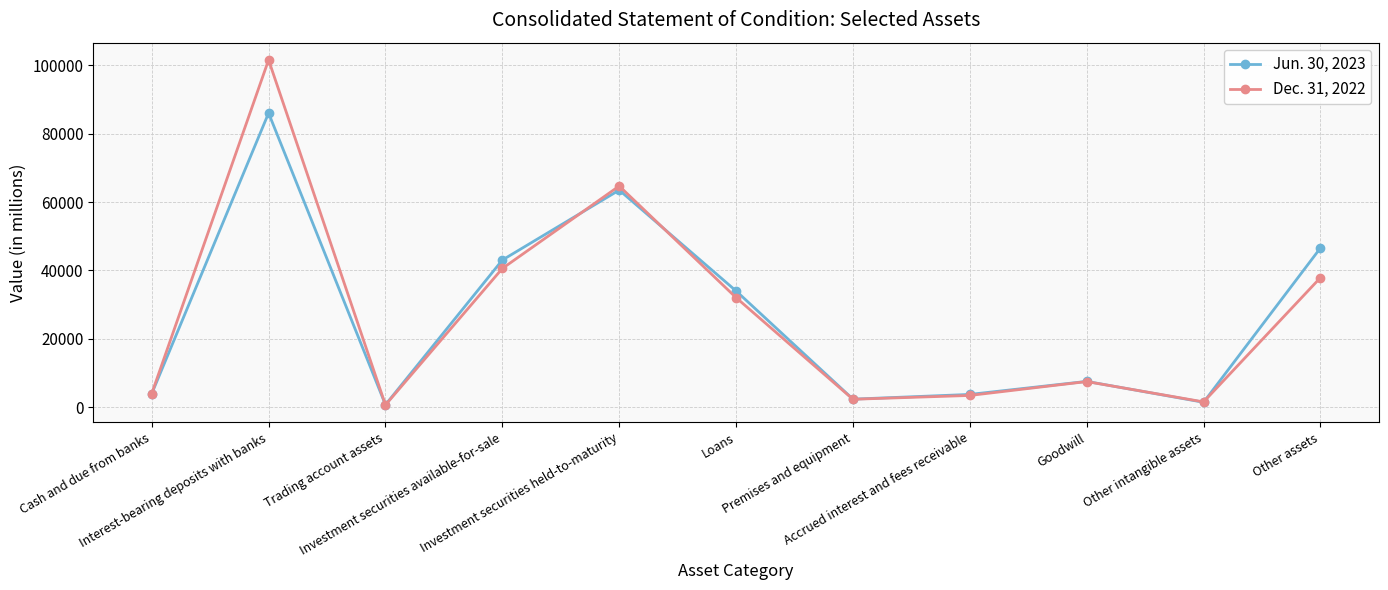

Which series has the largest range (max minus min)?

Dec. 31, 2022